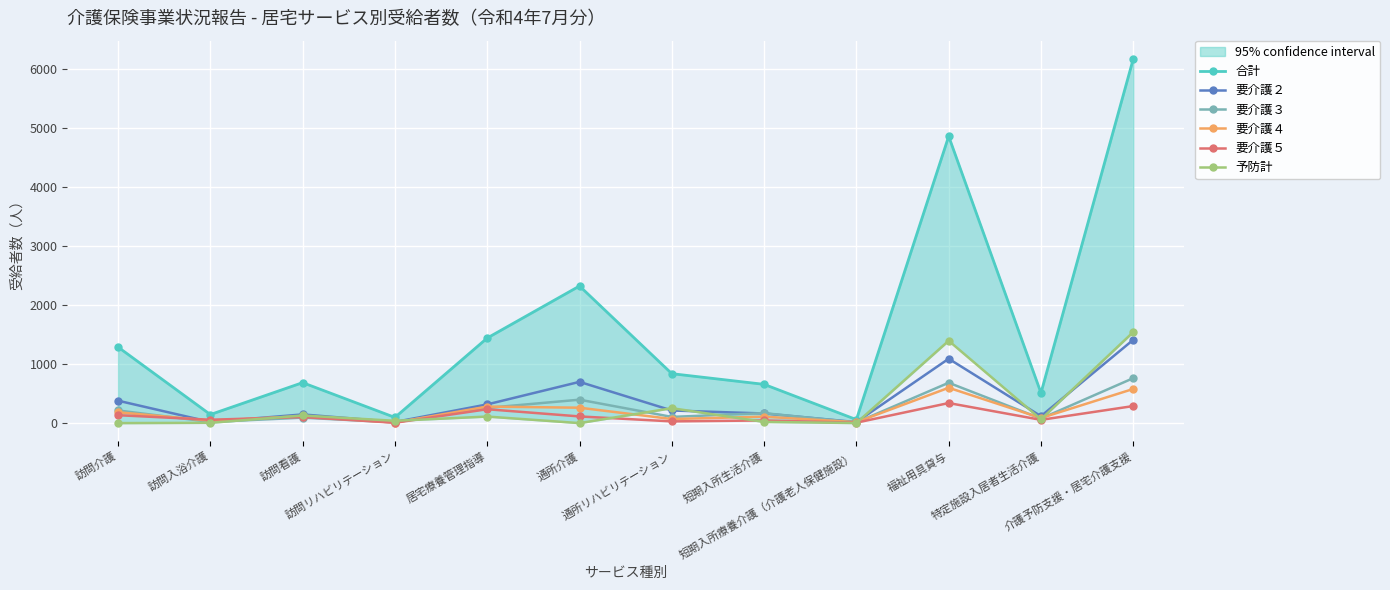

What value does the 合計 series have at 訪問介護, to the nearest 50?

1300